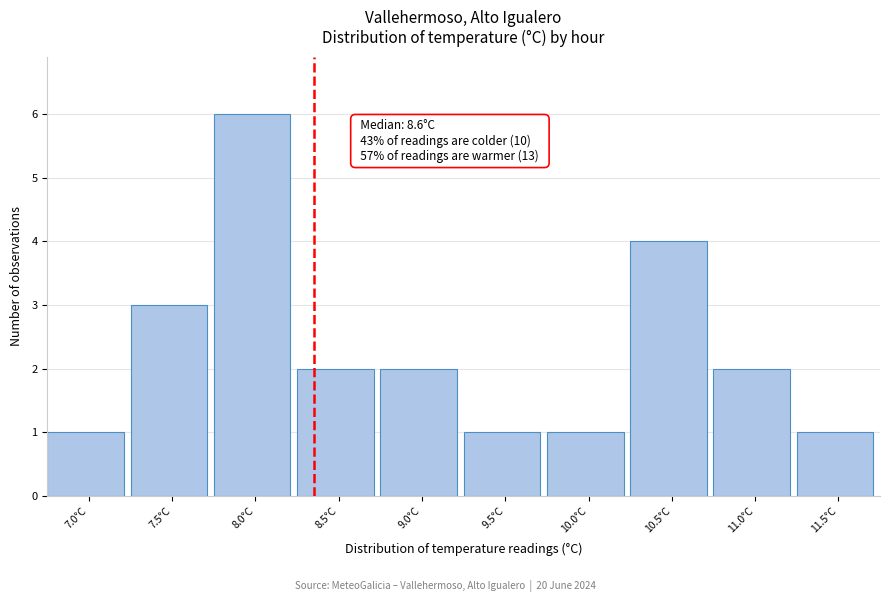

Reading left to right, extract all data points from this chart.

7.0°C=1	7.5°C=3	8.0°C=6	8.5°C=2	9.0°C=2	9.5°C=1	10.0°C=1	10.5°C=4	11.0°C=2	11.5°C=1